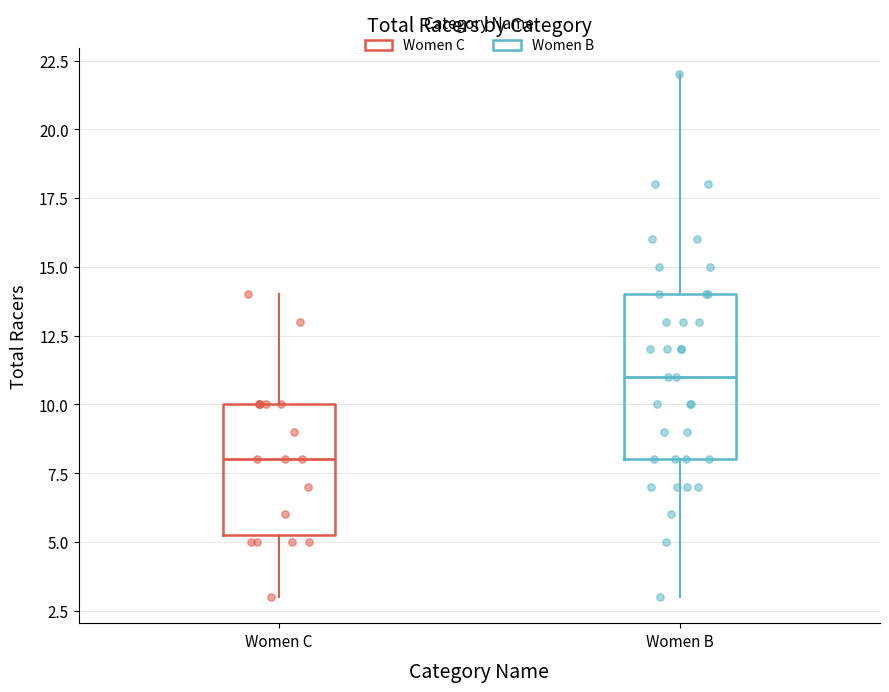

Reading left to right, read every box against the y-axis: the position of its median line, the range the box covers, and the ends of its whiskers. The values are not printed on the chart, so give them approximately, as read against the axis.

Women C: median 8.0, box 5.5 to 10.0, whiskers 3.0 to 14.0
Women B: median 11.0, box 8.0 to 14.0, whiskers 3.0 to 22.0